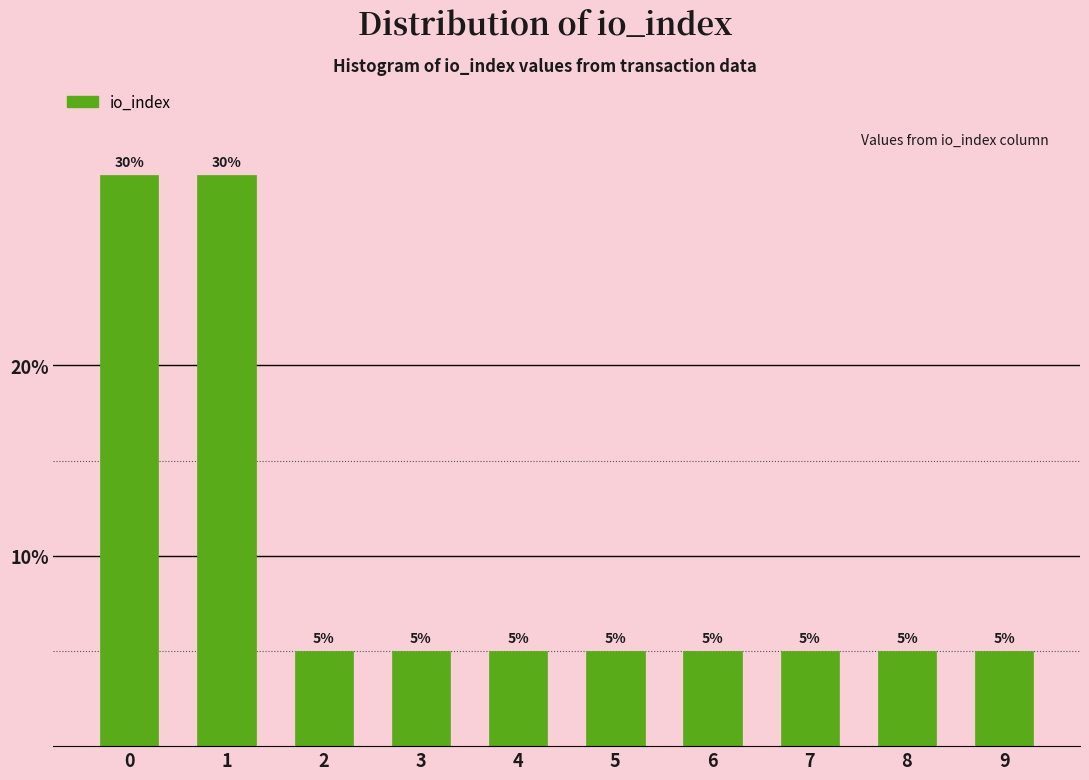

Reading left to right, transcribe all the data shown in this chart.

0=30	1=30	2=5	3=5	4=5	5=5	6=5	7=5	8=5	9=5